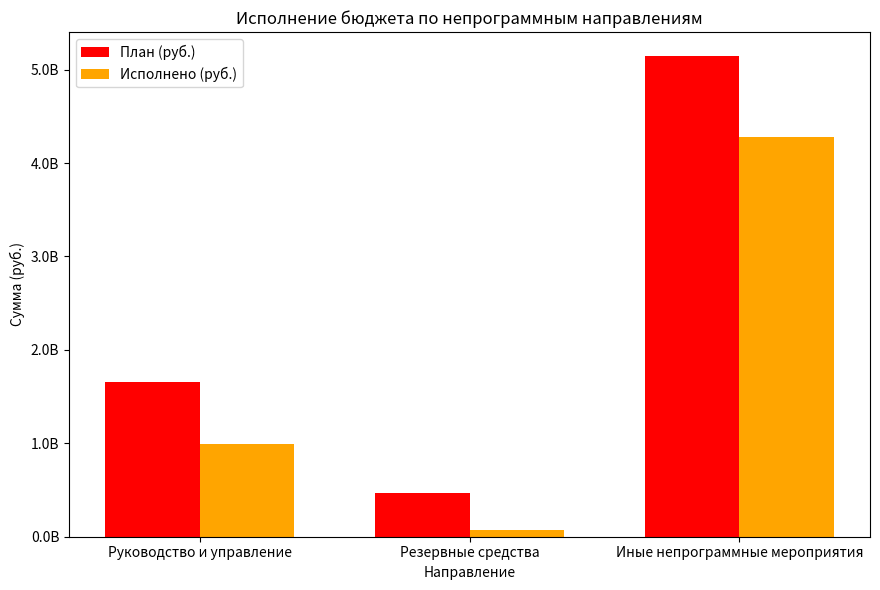

What are all the series names shown in the legend?

План (руб.), Исполнено (руб.)